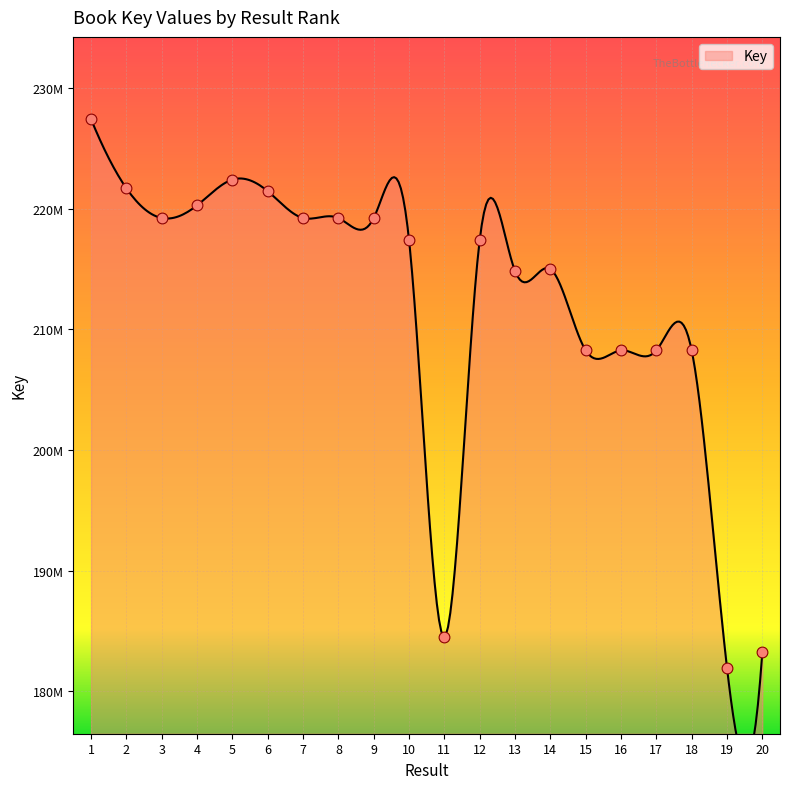

What is the ratio of the value at 19 to the value at 12?

0.8